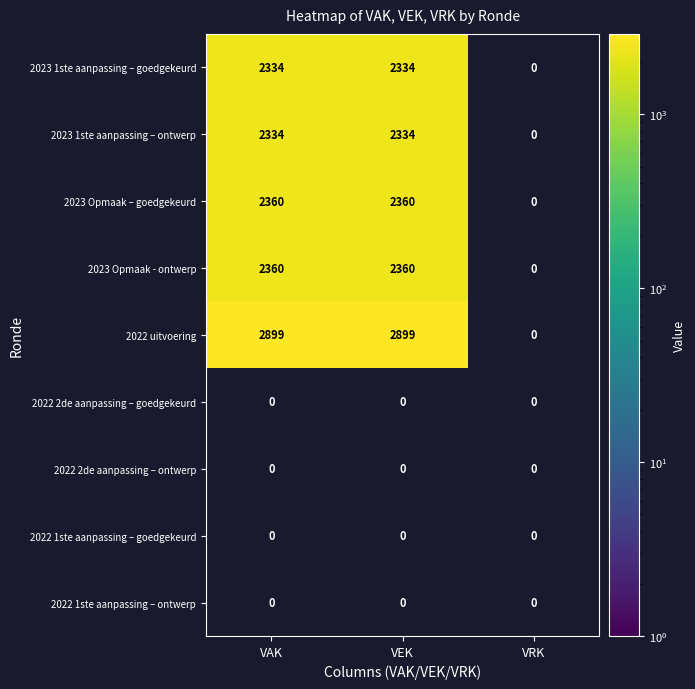

What is the sum of the 2023 1ste aanpassing – ontwerp values at VEK and VAK?

4668